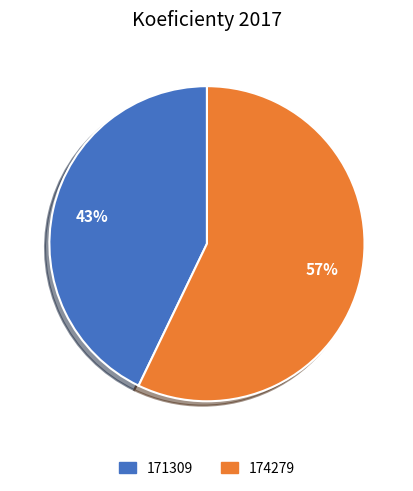

To the nearest percent, what is the combined percentage of 171309 and 174279?

100%